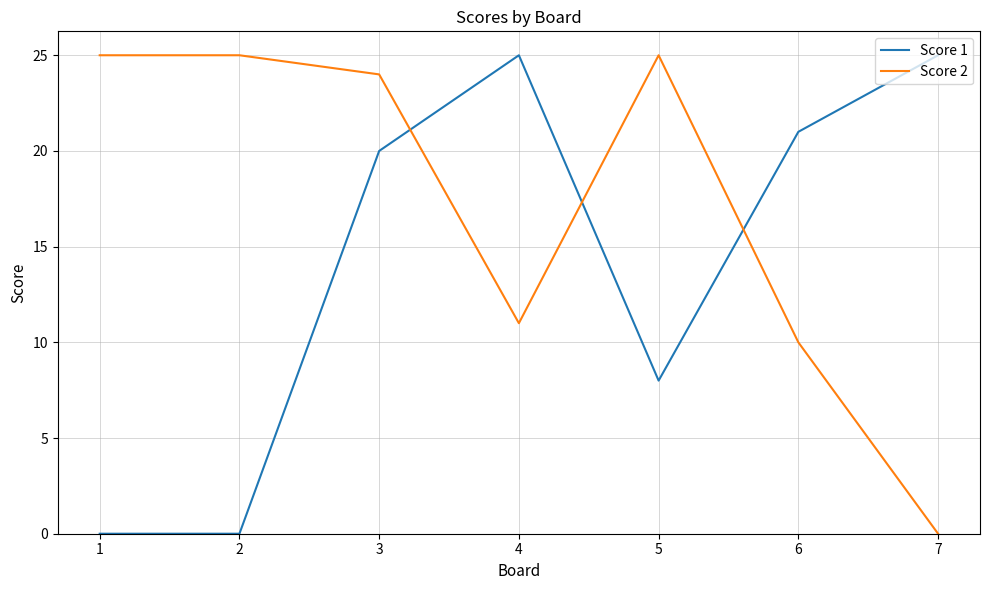

The Score 2 series shows 0 at 7. True or false?

True